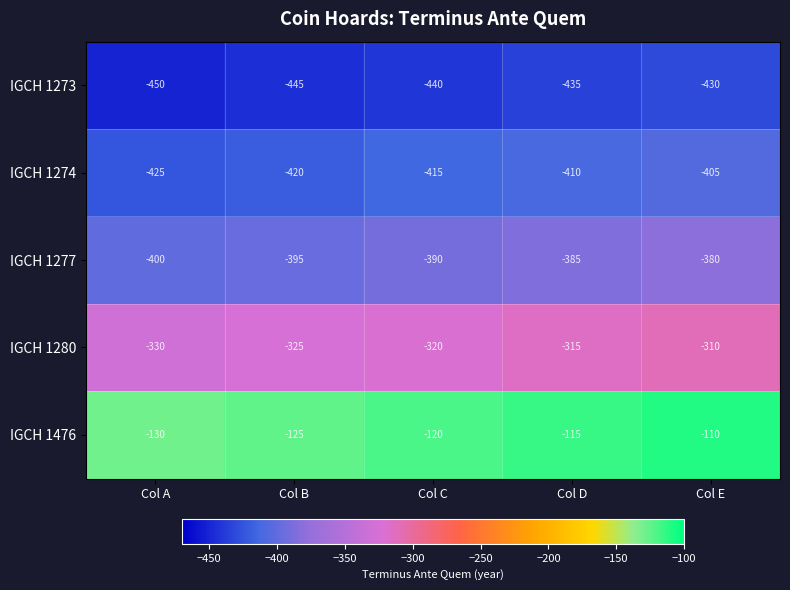

What is the highest value of the IGCH 1476 series?

-110